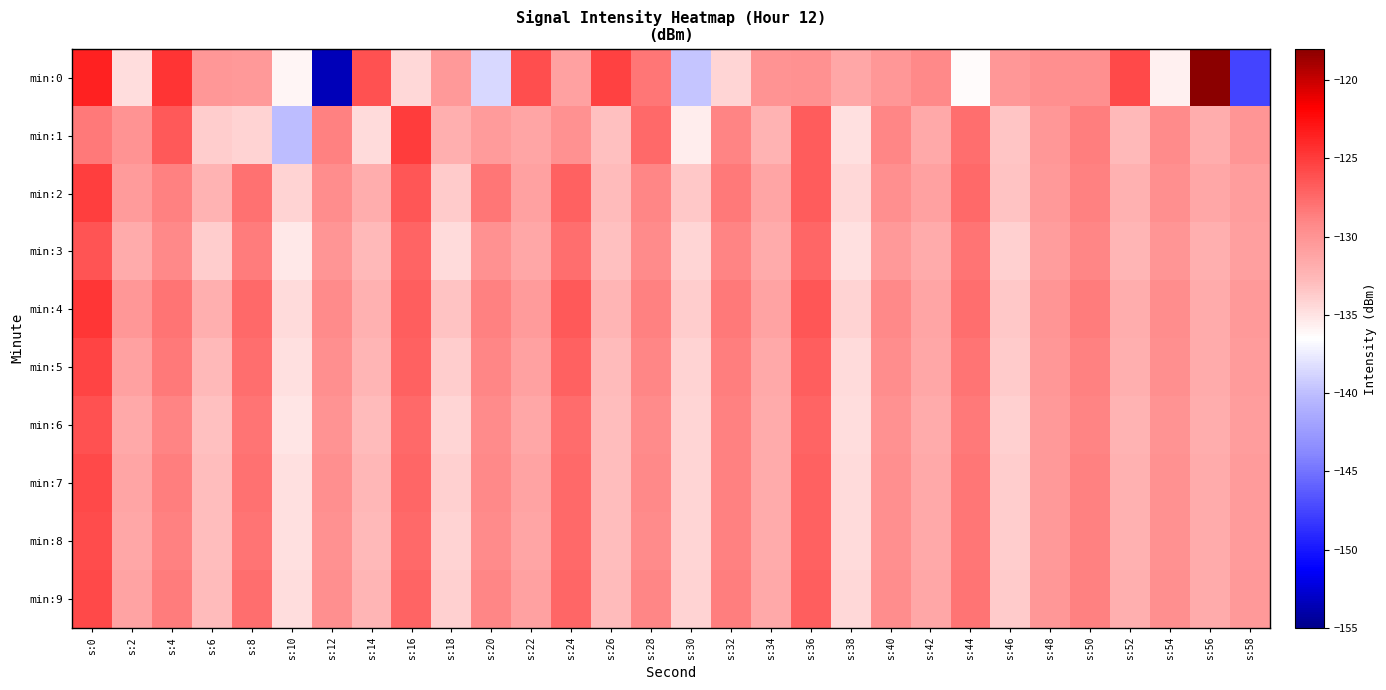

Rank the series at s:10 from lowest to highest value.

min:1, min:0, min:3, min:6, min:5, min:8, min:7, min:9, min:4, min:2